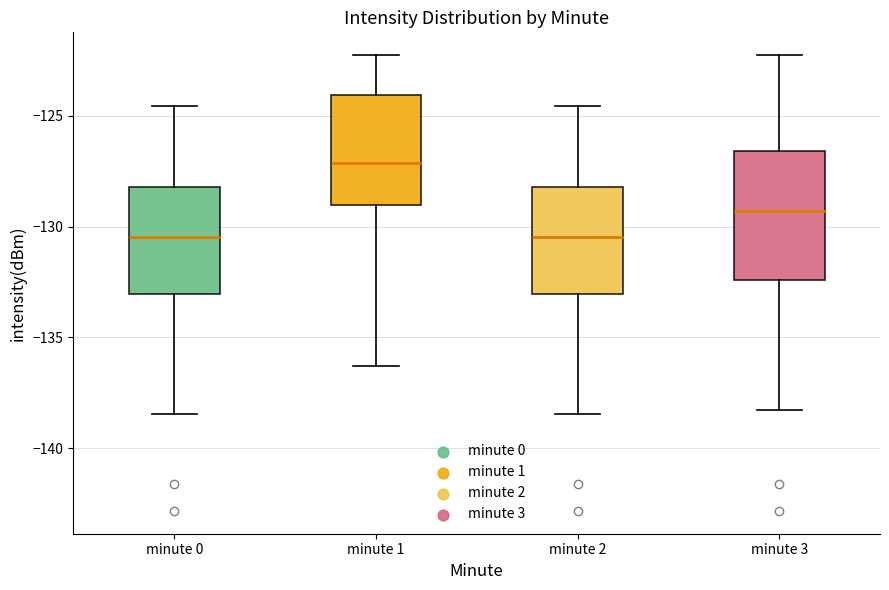

Where is the upper edge of the box for minute 0 on the y-axis? The values are not printed on the chart, so give them approximately, as read against the axis.

-128.0